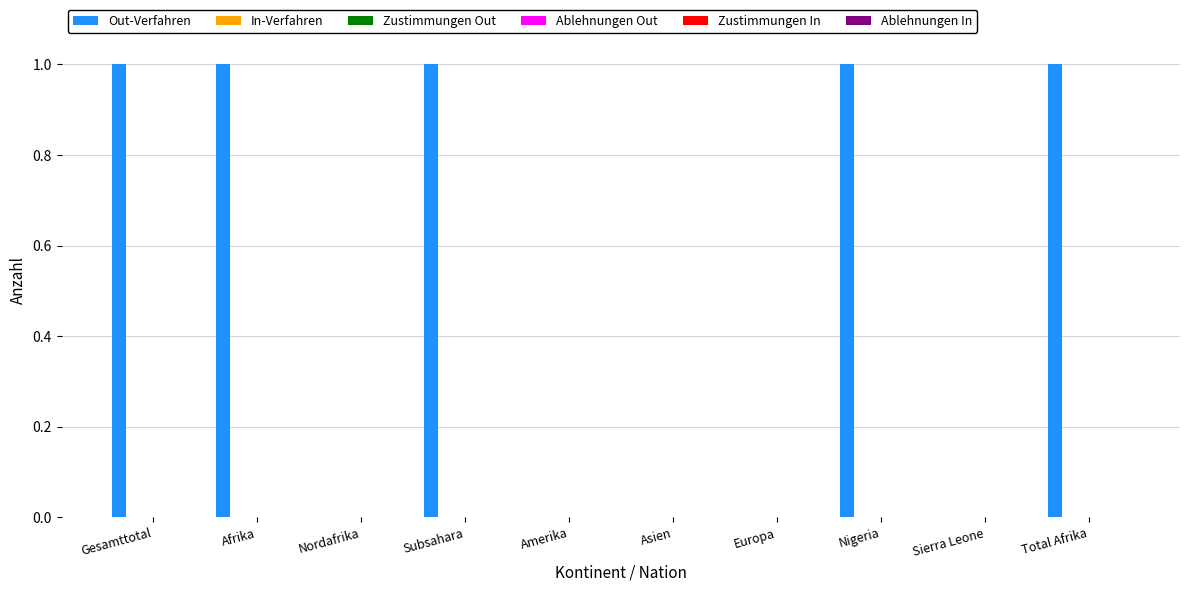

What is the sum of all values?

5